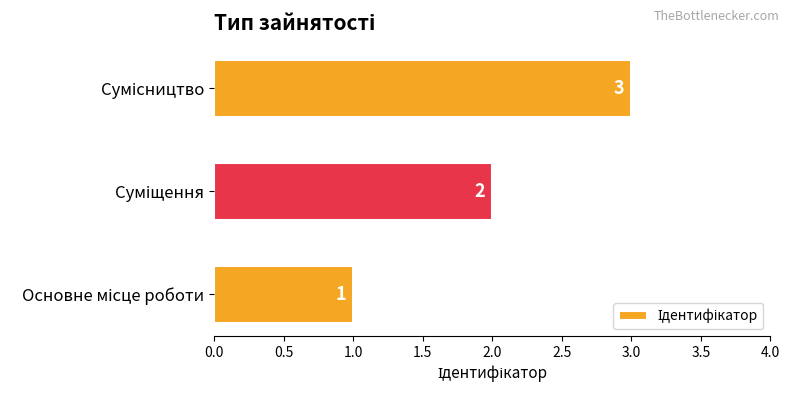

Count the values in the range 1 to 3.

3